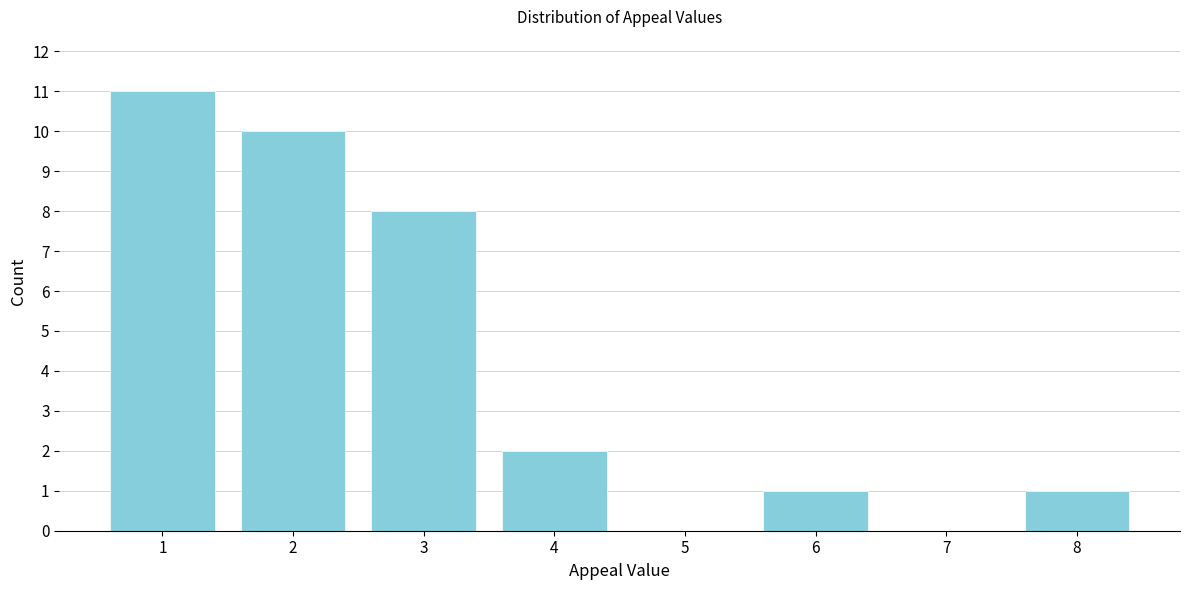

Reading right to left, what are all the values shown in this chart?

8=1	7=0	6=1	5=0	4=2	3=8	2=10	1=11